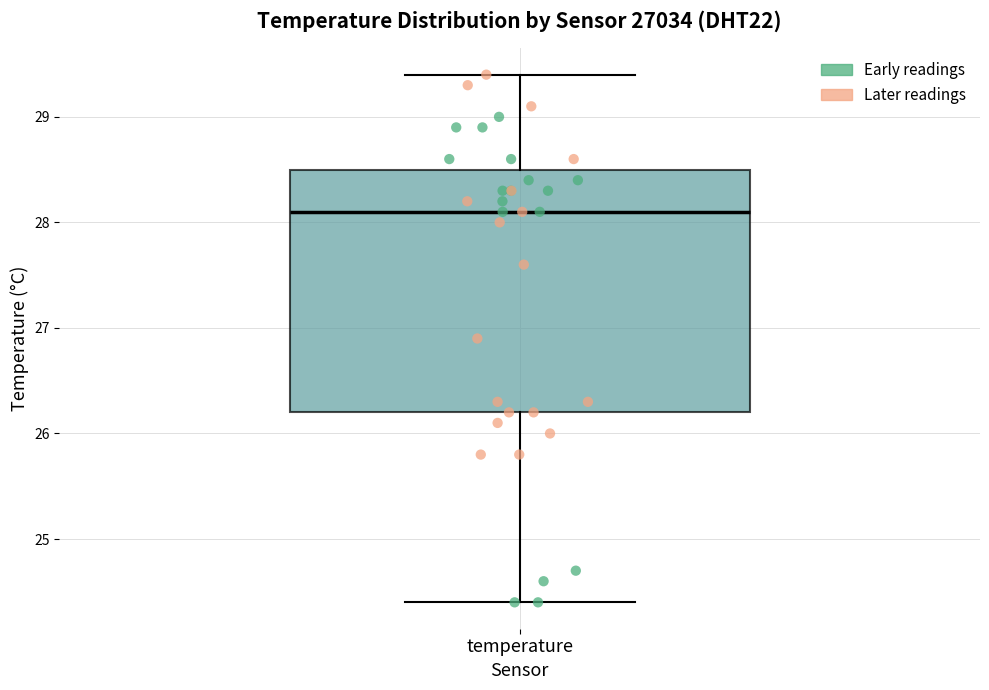

Transcribe this box plot: give where the median line is, the range the box spans, and where the two whiskers end, as read against the y-axis. The values are not printed on the chart, so give them approximately, as read against the axis.

median 28.1, box 26.2 to 28.5, whiskers 24.4 to 29.4